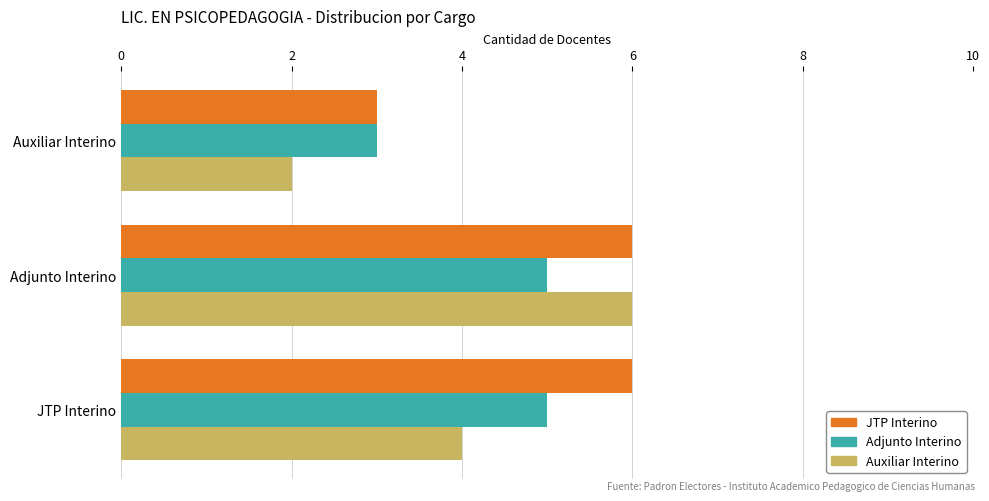

At which label does JTP Interino reach its minimum?

Auxiliar Interino